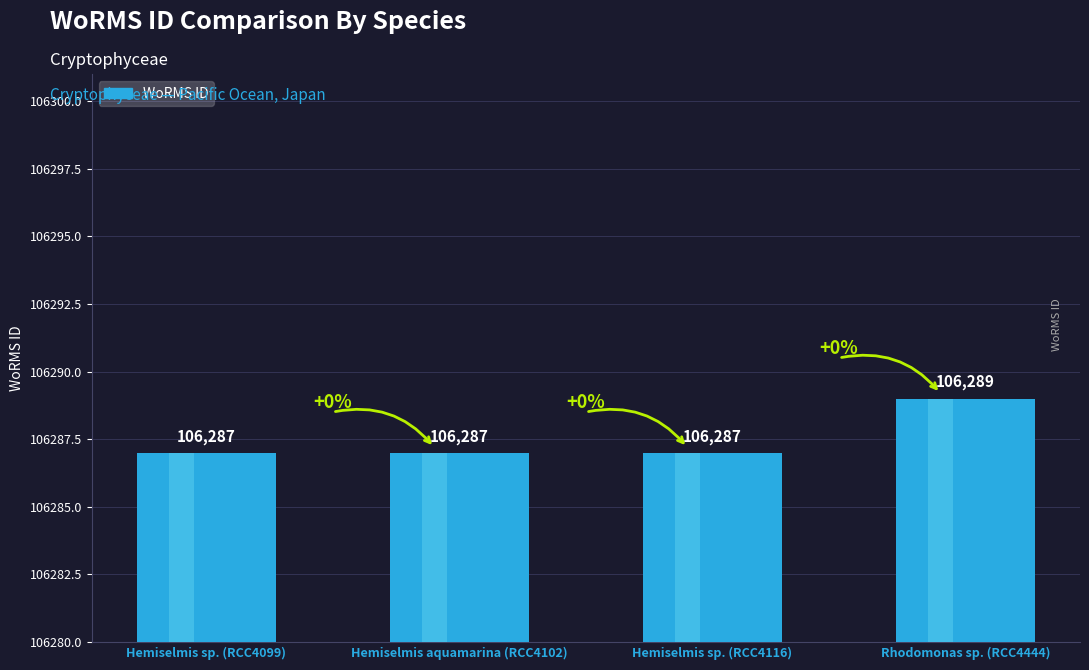

Between Hemiselmis aquamarina (RCC4102) and Hemiselmis sp. (RCC4099), which is larger?

Hemiselmis aquamarina (RCC4102)